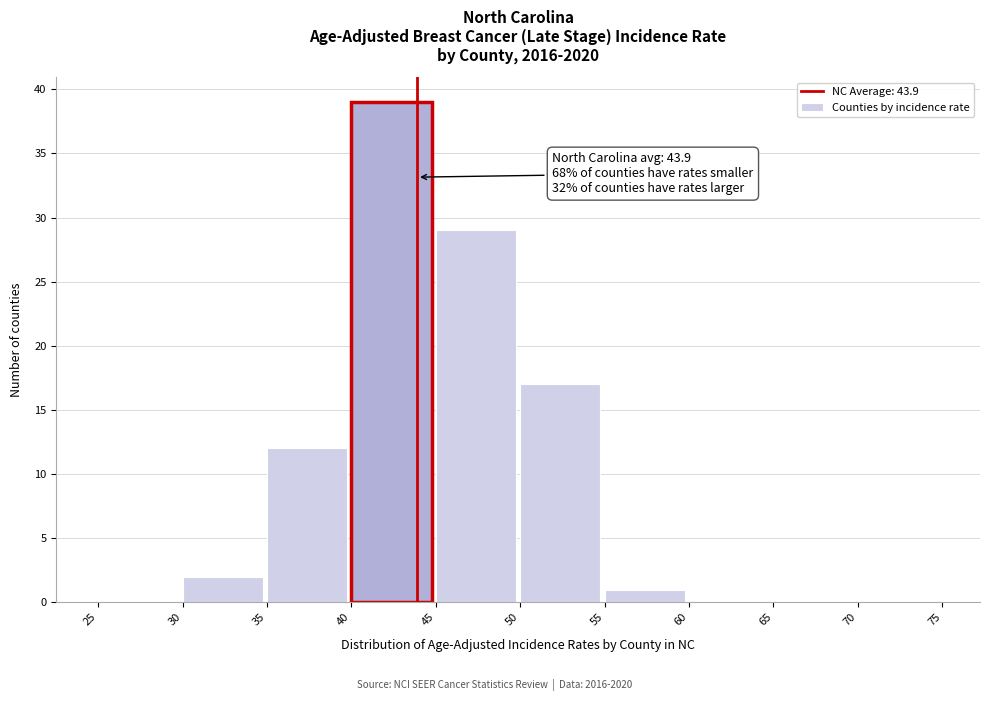

Over which range of the x-axis is the bar tallest?

40 to 45